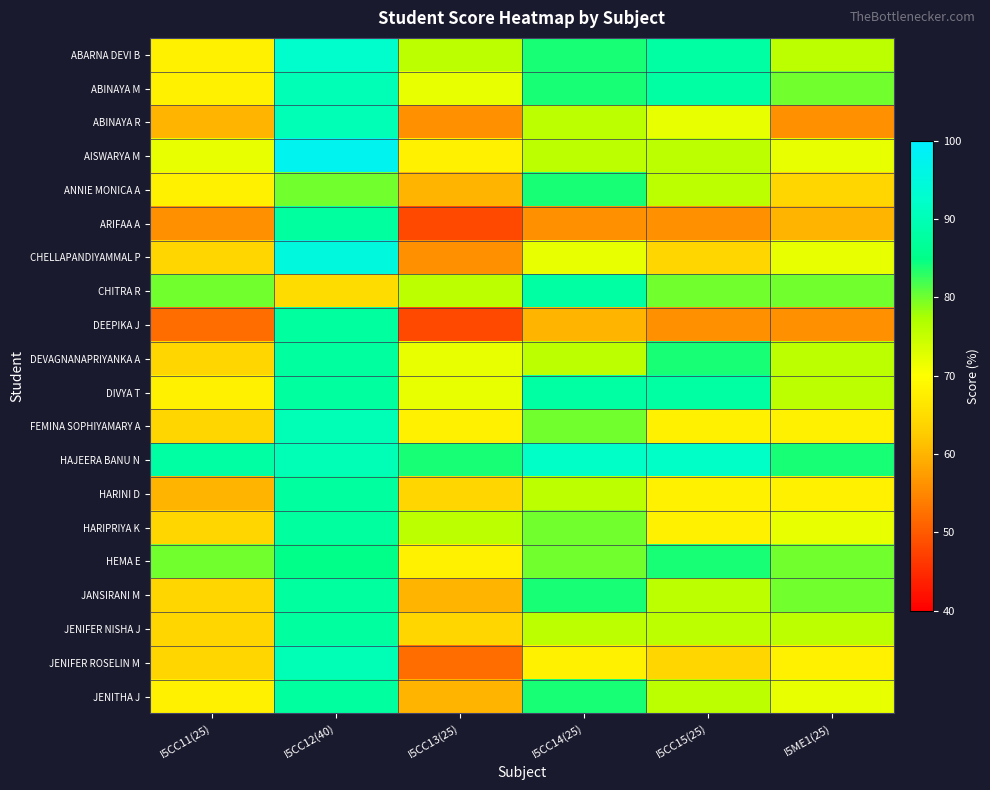

Reading right to left, what are all the values shown in this chart?

ABARNA DEVI B: I5ME1(25)=76.0	I5CC15(25)=88.0	I5CC14(25)=84.0	I5CC13(25)=76.0	I5CC12(40)=92.5	I5CC11(25)=68.0
ABINAYA M: I5ME1(25)=80.0	I5CC15(25)=88.0	I5CC14(25)=84.0	I5CC13(25)=72.0	I5CC12(40)=90.0	I5CC11(25)=68.0
ABINAYA R: I5ME1(25)=56.0	I5CC15(25)=72.0	I5CC14(25)=76.0	I5CC13(25)=56.0	I5CC12(40)=90.0	I5CC11(25)=60.0
AISWARYA M: I5ME1(25)=72.0	I5CC15(25)=76.0	I5CC14(25)=76.0	I5CC13(25)=68.0	I5CC12(40)=97.5	I5CC11(25)=72.0
ANNIE MONICA A: I5ME1(25)=64.0	I5CC15(25)=76.0	I5CC14(25)=84.0	I5CC13(25)=60.0	I5CC12(40)=80.0	I5CC11(25)=68.0
ARIFAA A: I5ME1(25)=60.0	I5CC15(25)=56.0	I5CC14(25)=56.0	I5CC13(25)=48.0	I5CC12(40)=87.5	I5CC11(25)=56.0
CHELLAPANDIYAMMAL P: I5ME1(25)=72.0	I5CC15(25)=64.0	I5CC14(25)=72.0	I5CC13(25)=56.0	I5CC12(40)=95.0	I5CC11(25)=64.0
CHITRA R: I5ME1(25)=80.0	I5CC15(25)=80.0	I5CC14(25)=88.0	I5CC13(25)=76.0	I5CC12(40)=65.0	I5CC11(25)=80.0
DEEPIKA J: I5ME1(25)=56.0	I5CC15(25)=56.0	I5CC14(25)=60.0	I5CC13(25)=48.0	I5CC12(40)=87.5	I5CC11(25)=52.0
DEVAGNANAPRIYANKA A: I5ME1(25)=76.0	I5CC15(25)=84.0	I5CC14(25)=76.0	I5CC13(25)=72.0	I5CC12(40)=87.5	I5CC11(25)=64.0
DIVYA T: I5ME1(25)=76.0	I5CC15(25)=88.0	I5CC14(25)=88.0	I5CC13(25)=72.0	I5CC12(40)=87.5	I5CC11(25)=68.0
FEMINA SOPHIYAMARY A: I5ME1(25)=68.0	I5CC15(25)=68.0	I5CC14(25)=80.0	I5CC13(25)=68.0	I5CC12(40)=90.0	I5CC11(25)=64.0
HAJEERA BANU N: I5ME1(25)=84.0	I5CC15(25)=92.0	I5CC14(25)=92.0	I5CC13(25)=84.0	I5CC12(40)=90.0	I5CC11(25)=88.0
HARINI D: I5ME1(25)=68.0	I5CC15(25)=68.0	I5CC14(25)=76.0	I5CC13(25)=64.0	I5CC12(40)=87.5	I5CC11(25)=60.0
HARIPRIYA K: I5ME1(25)=72.0	I5CC15(25)=68.0	I5CC14(25)=80.0	I5CC13(25)=76.0	I5CC12(40)=87.5	I5CC11(25)=64.0
HEMA E: I5ME1(25)=80.0	I5CC15(25)=84.0	I5CC14(25)=80.0	I5CC13(25)=68.0	I5CC12(40)=85.0	I5CC11(25)=80.0
JANSIRANI M: I5ME1(25)=80.0	I5CC15(25)=76.0	I5CC14(25)=84.0	I5CC13(25)=60.0	I5CC12(40)=87.5	I5CC11(25)=64.0
JENIFER NISHA J: I5ME1(25)=76.0	I5CC15(25)=76.0	I5CC14(25)=76.0	I5CC13(25)=64.0	I5CC12(40)=87.5	I5CC11(25)=64.0
JENIFER ROSELIN M: I5ME1(25)=68.0	I5CC15(25)=64.0	I5CC14(25)=68.0	I5CC13(25)=52.0	I5CC12(40)=90.0	I5CC11(25)=64.0
JENITHA J: I5ME1(25)=72.0	I5CC15(25)=76.0	I5CC14(25)=84.0	I5CC13(25)=60.0	I5CC12(40)=87.5	I5CC11(25)=68.0